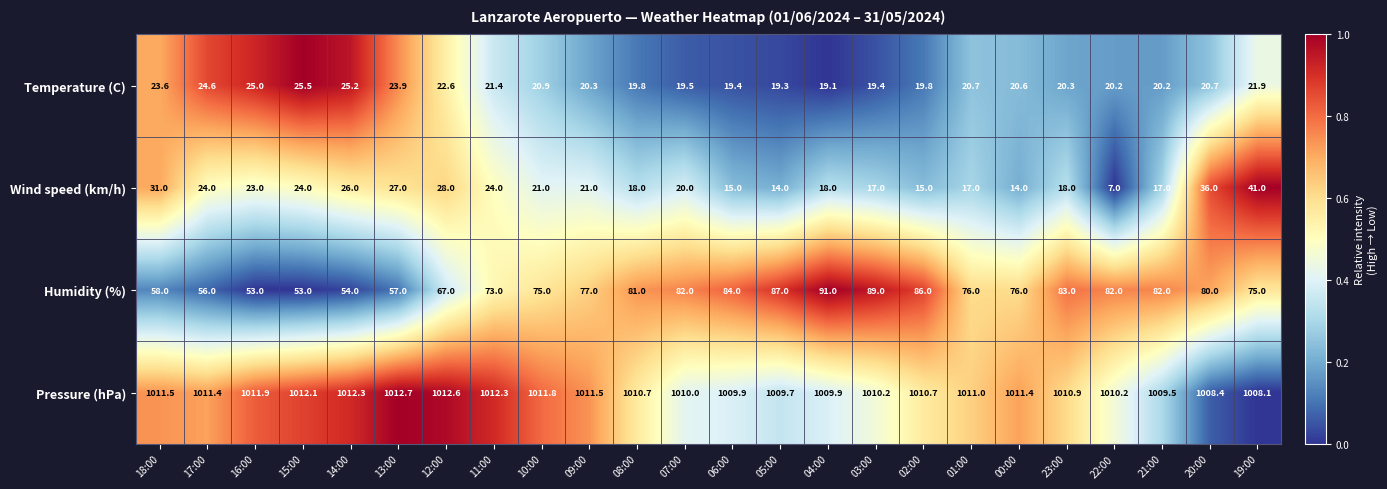

True or false: Temperature (C) has a value of 23.9 at 13:00.

True